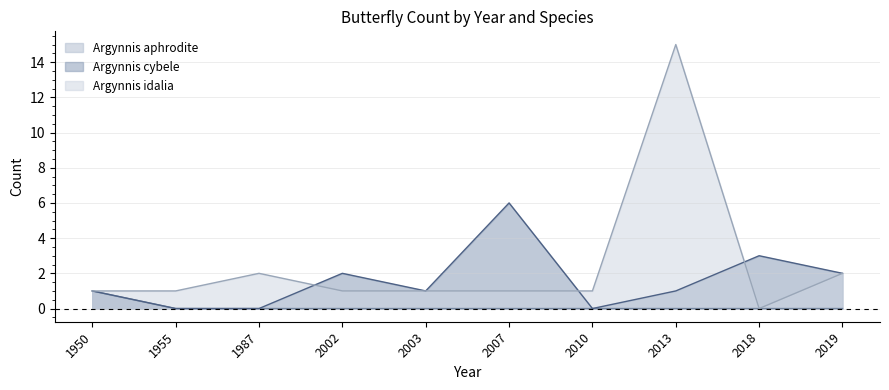

The value of Argynnis cybele at 2002 is 3. True or false?

False